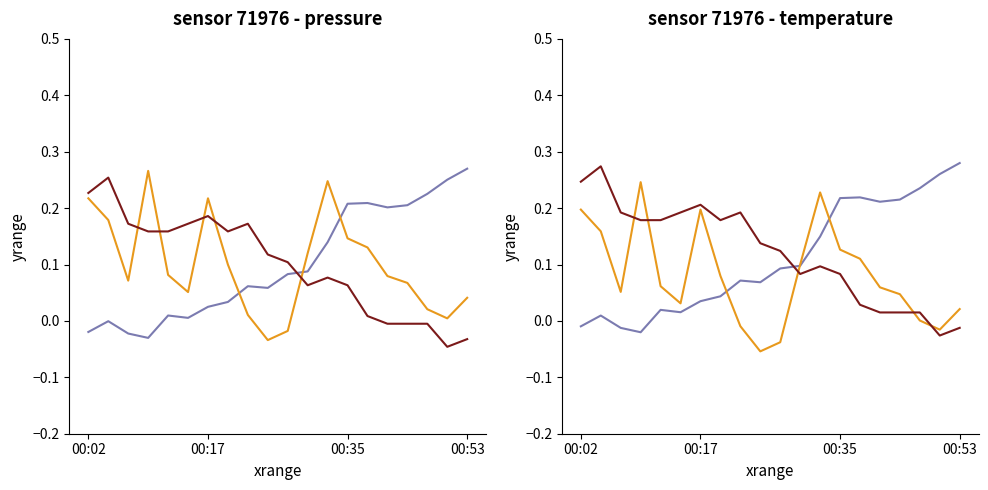

How many interior local valleys does the temperature series have?

3